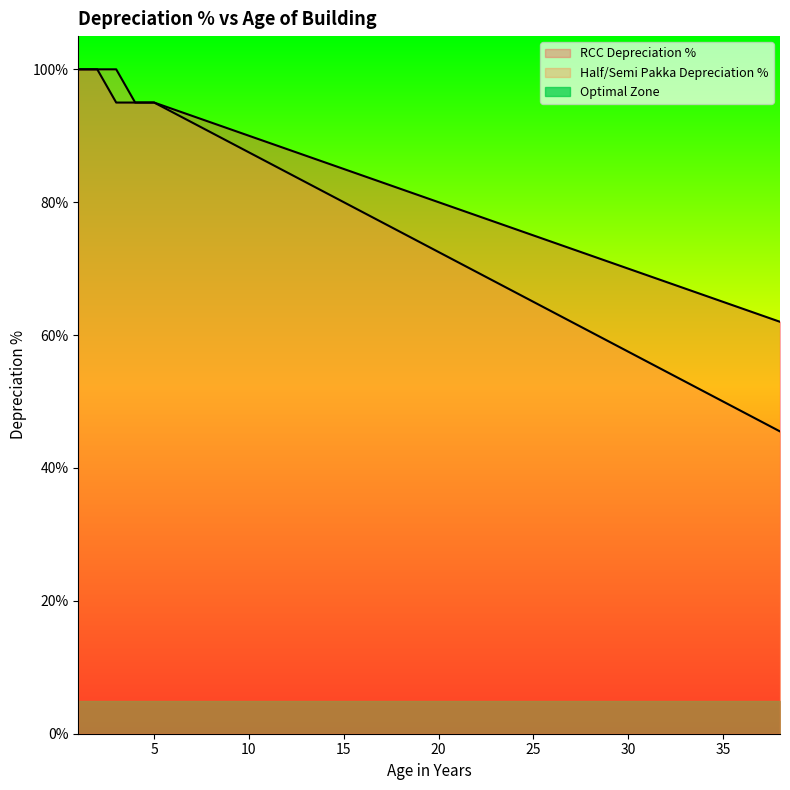

At which category is the sum across all series the highest?

1